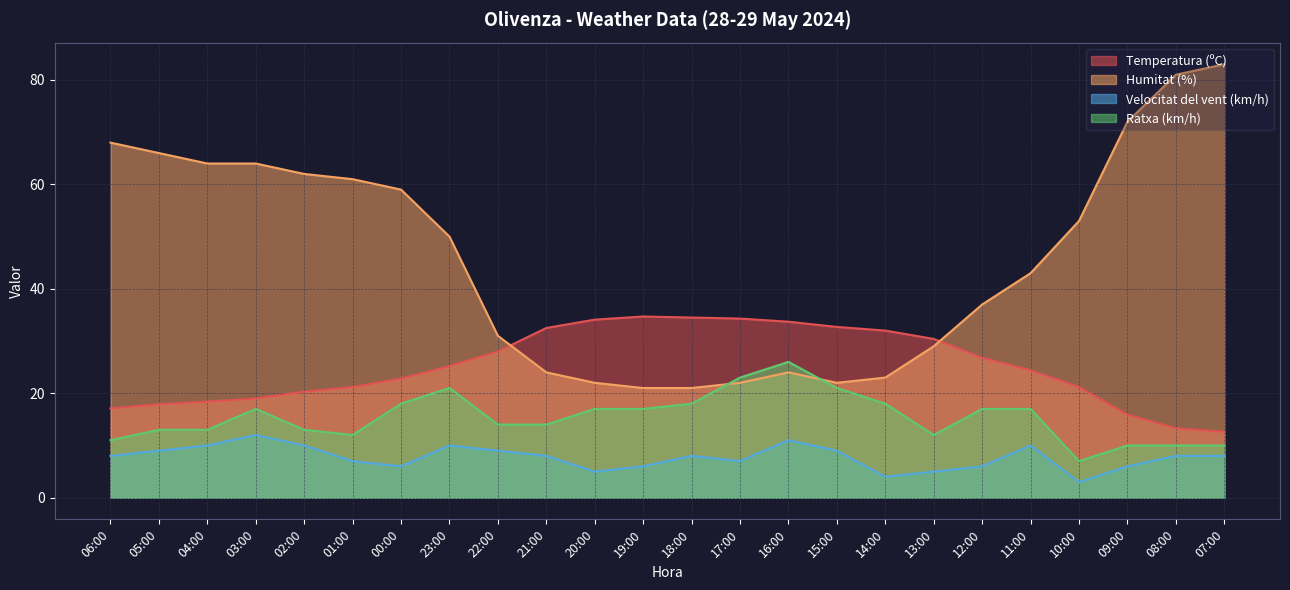

Rank the series at 12:00 from highest to lowest value.

Humitat (%), Temperatura (ºC), Ratxa (km/h), Velocitat del vent (km/h)